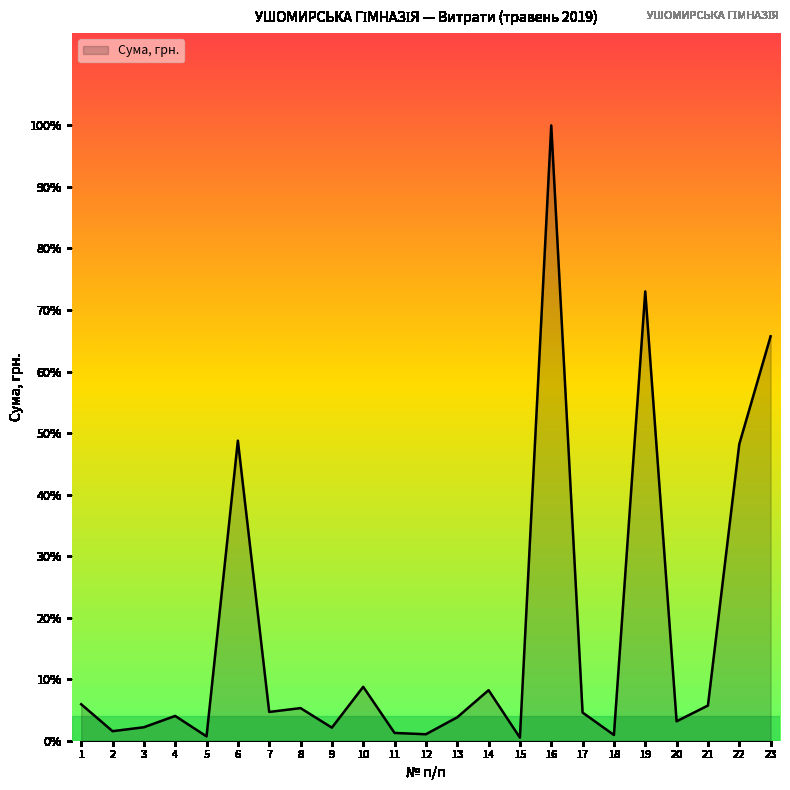

What is the ratio of the value at 10 to the value at 2?

5.6